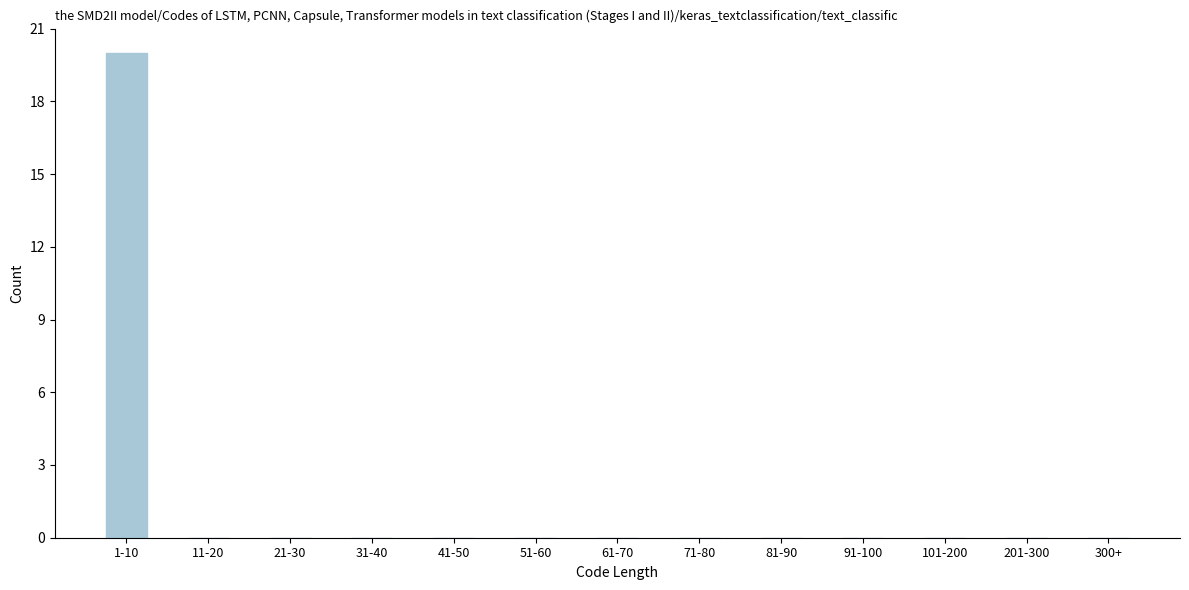

Reading right to left, extract all data points from this chart.

300+=0	201-300=0	101-200=0	91-100=0	81-90=0	71-80=0	61-70=0	51-60=0	41-50=0	31-40=0	21-30=0	11-20=0	1-10=20